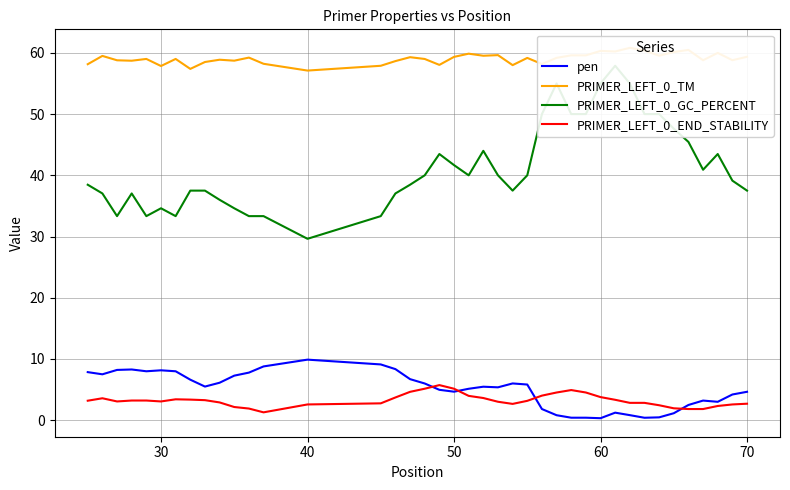

What is the difference between the maximum and second lowest values in the PRIMER_LEFT_0_TM series?

3.4